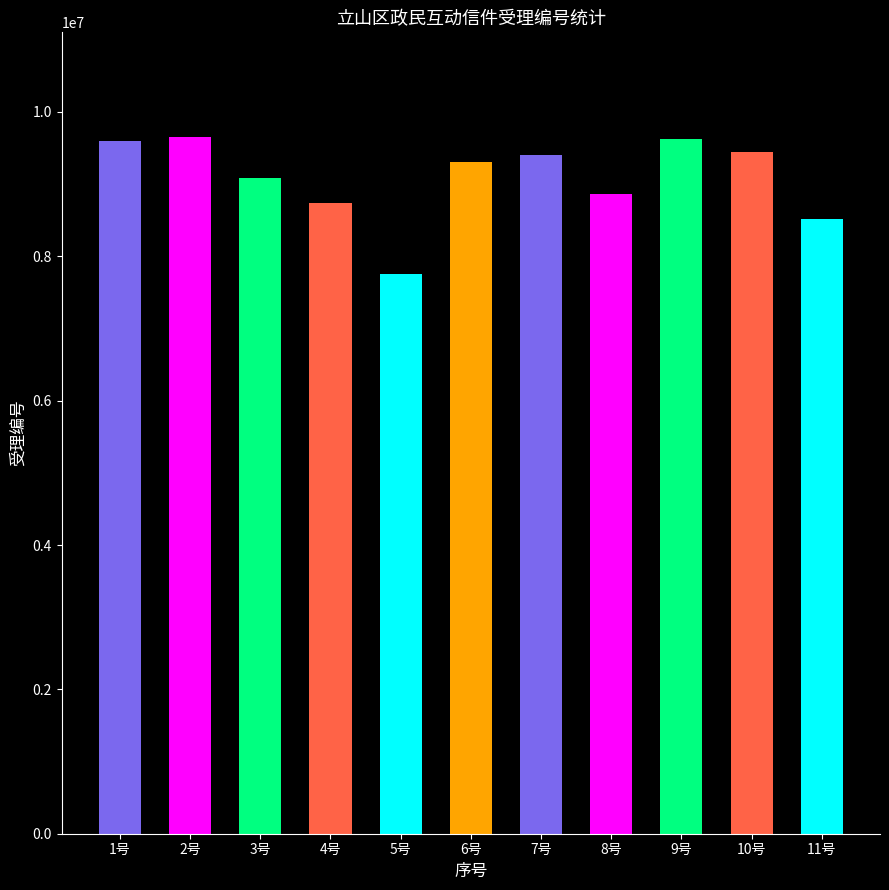

How many data points does each series have?

11